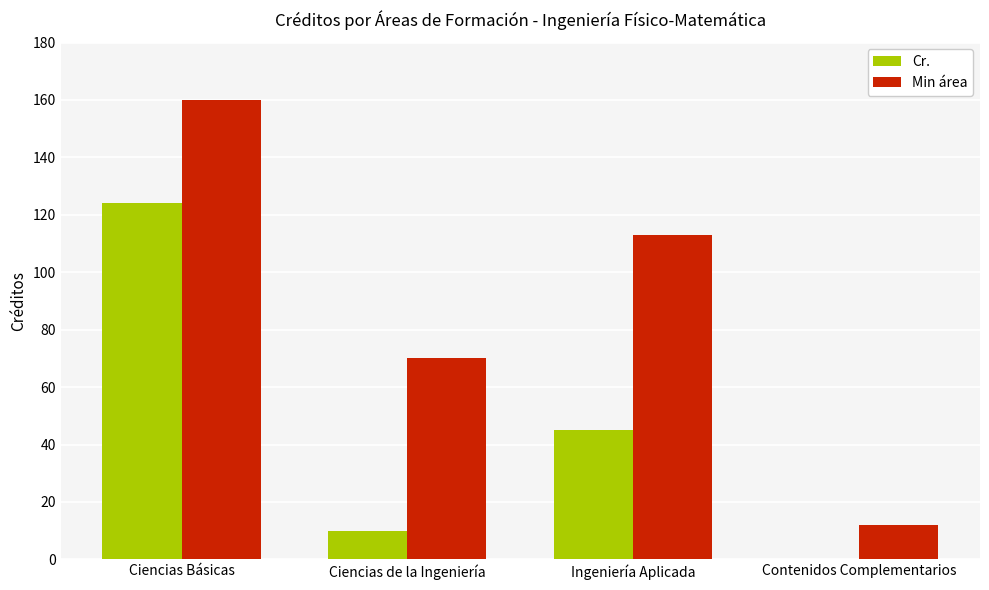

True or false: Min área has a value of 154 at Ingeniería Aplicada.

False